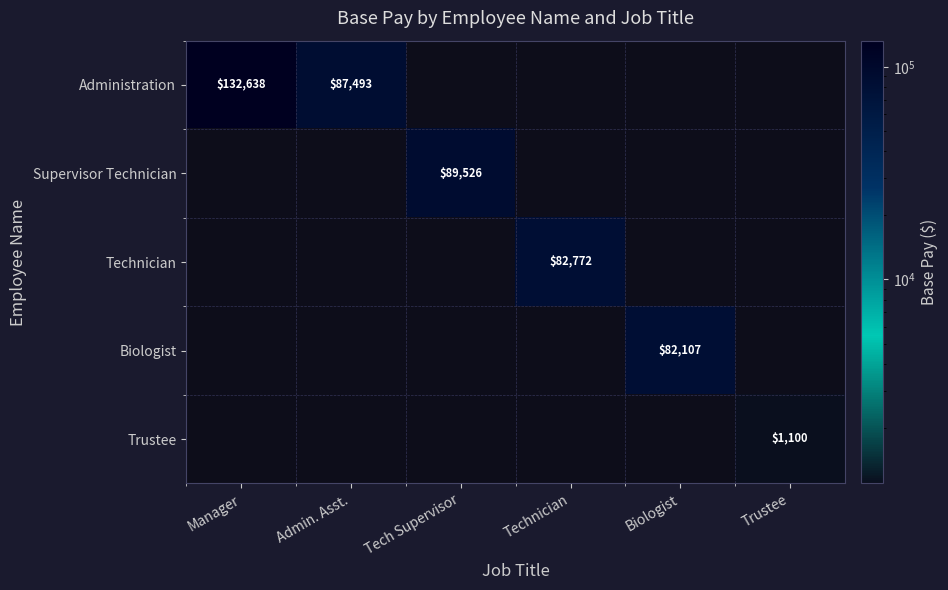

Count the number of categories in the chart.

6